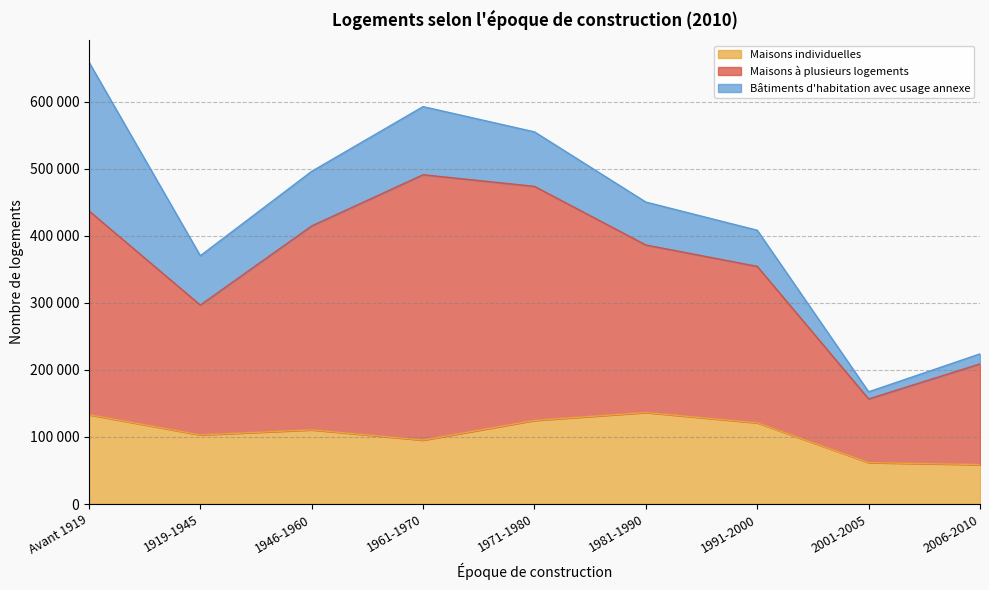

True or false: Maisons à plusieurs logements and Maisons individuelles intersect in this chart.

False